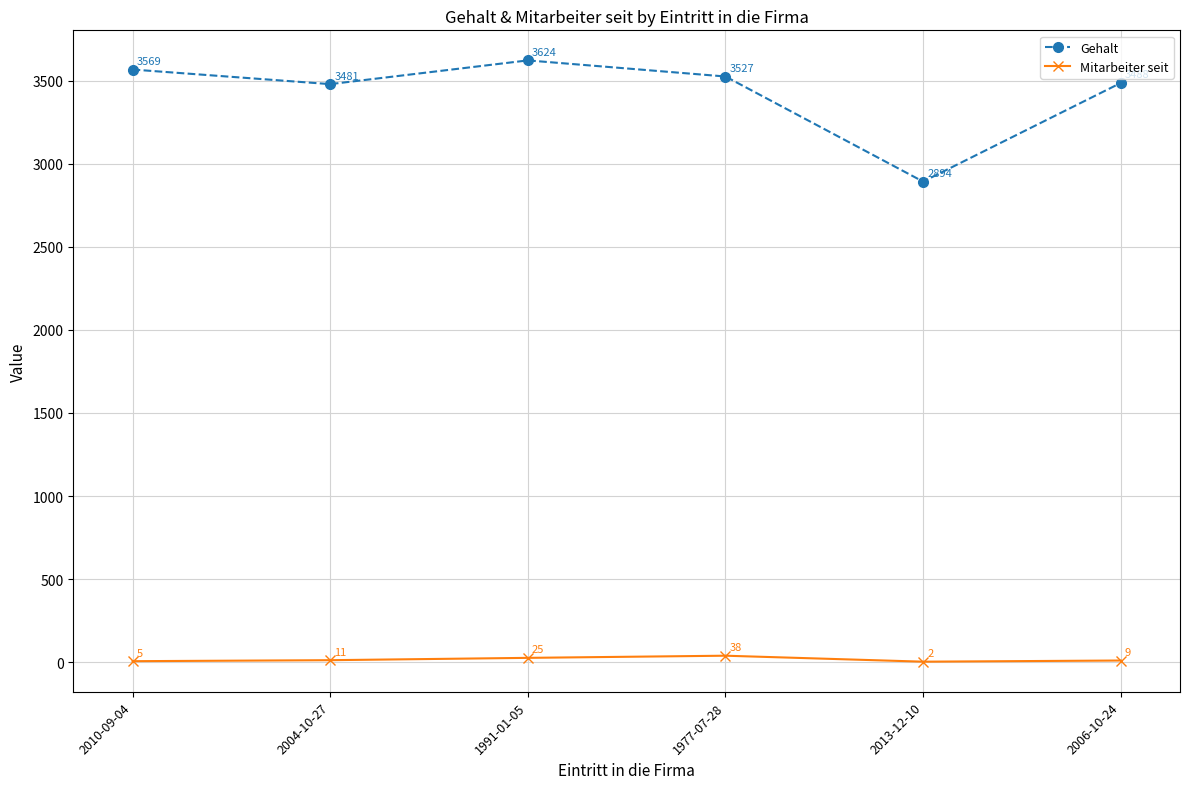

Does the chart display data point markers on the line(s)?

Yes